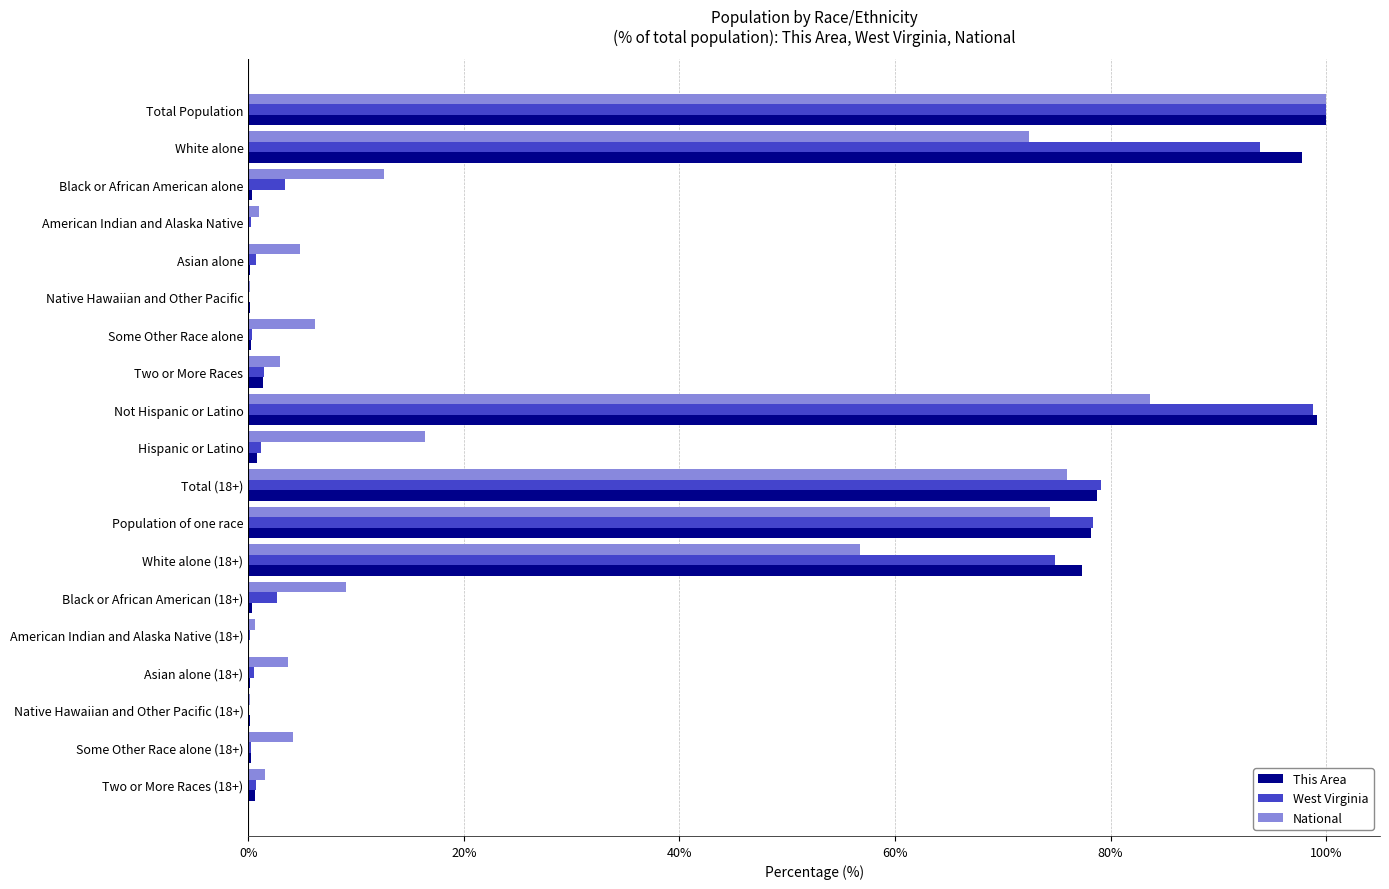

Is the value of West Virginia at Total (18+) greater than the value of This Area at Not Hispanic or Latino?

No